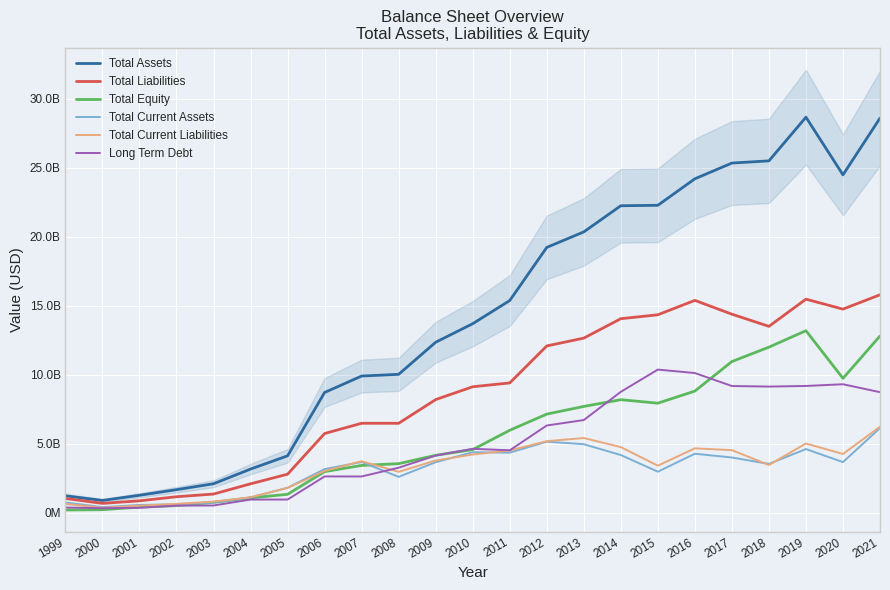

Which series has the largest total across all categories?

Total Assets